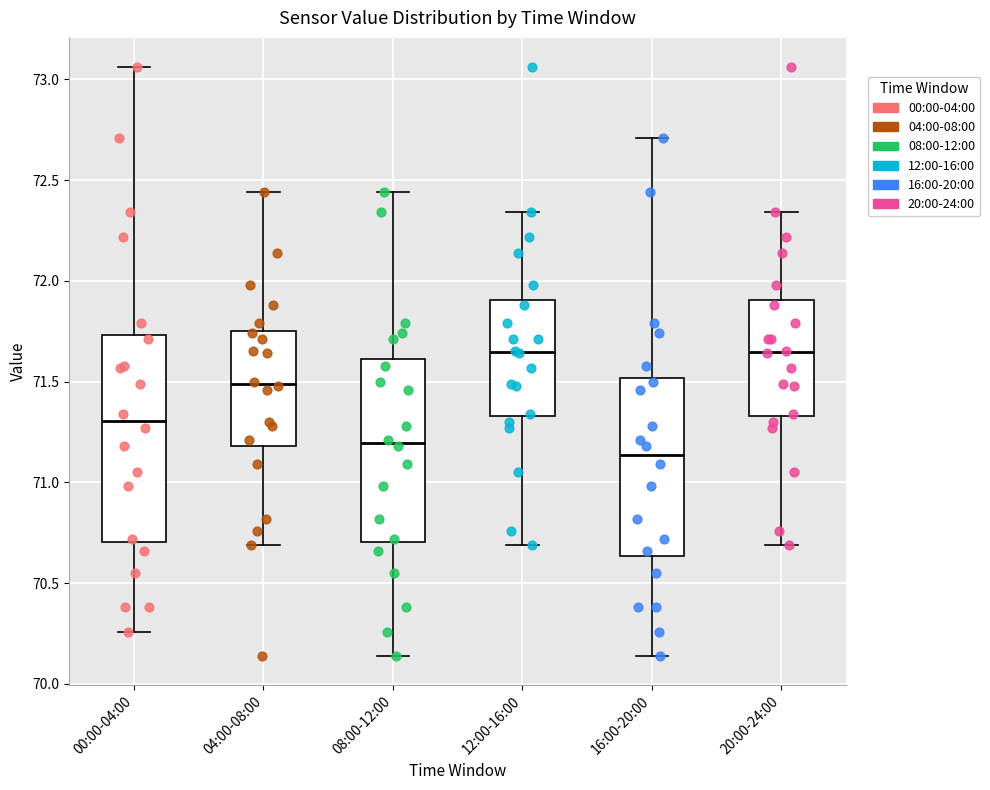

Reading left to right, transcribe this box plot: for each box, give where its median line is, the range the box spans, and where its two whiskers end, as read against the y-axis. The values are not printed on the chart, so give them approximately, as read against the axis.

00:00-04:00: median 71.30, box 70.70 to 71.75, whiskers 70.25 to 73.05
04:00-08:00: median 71.50, box 71.20 to 71.75, whiskers 70.70 to 72.45
08:00-12:00: median 71.20, box 70.70 to 71.60, whiskers 70.15 to 72.45
12:00-16:00: median 71.65, box 71.35 to 71.90, whiskers 70.70 to 72.35
16:00-20:00: median 71.15, box 70.65 to 71.50, whiskers 70.15 to 72.70
20:00-24:00: median 71.65, box 71.35 to 71.90, whiskers 70.70 to 72.35